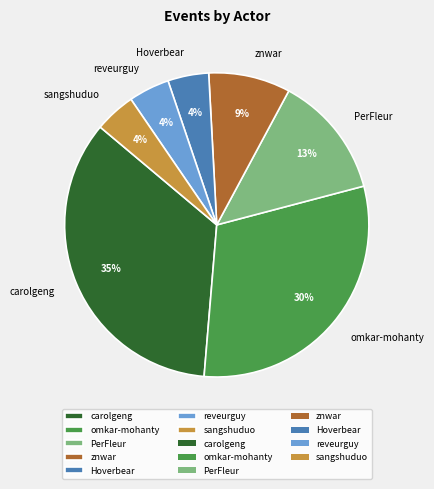

To the nearest percent, what portion does Hoverbear represent?

4%